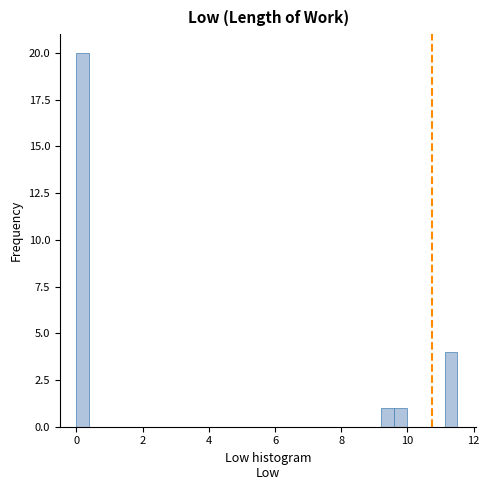

Around what value on the x-axis is the tallest bar? Give the approximate position of its centre, as read against the axis.

0.2